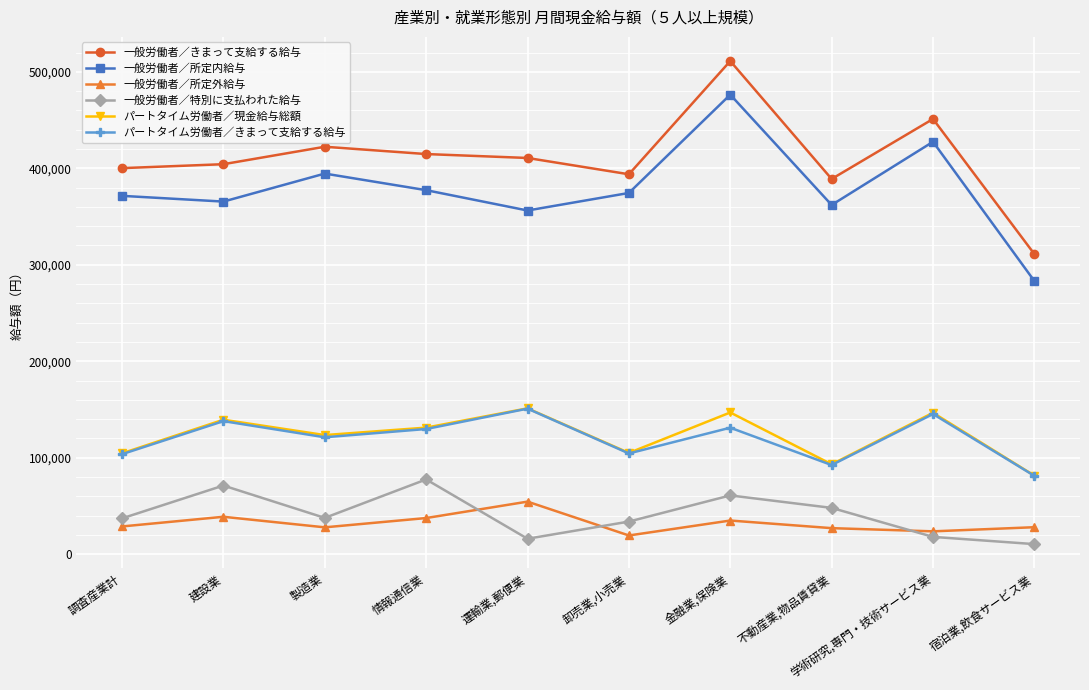

What is the sum of all パートタイム労働者／きまって支給する給与 values?

1197669